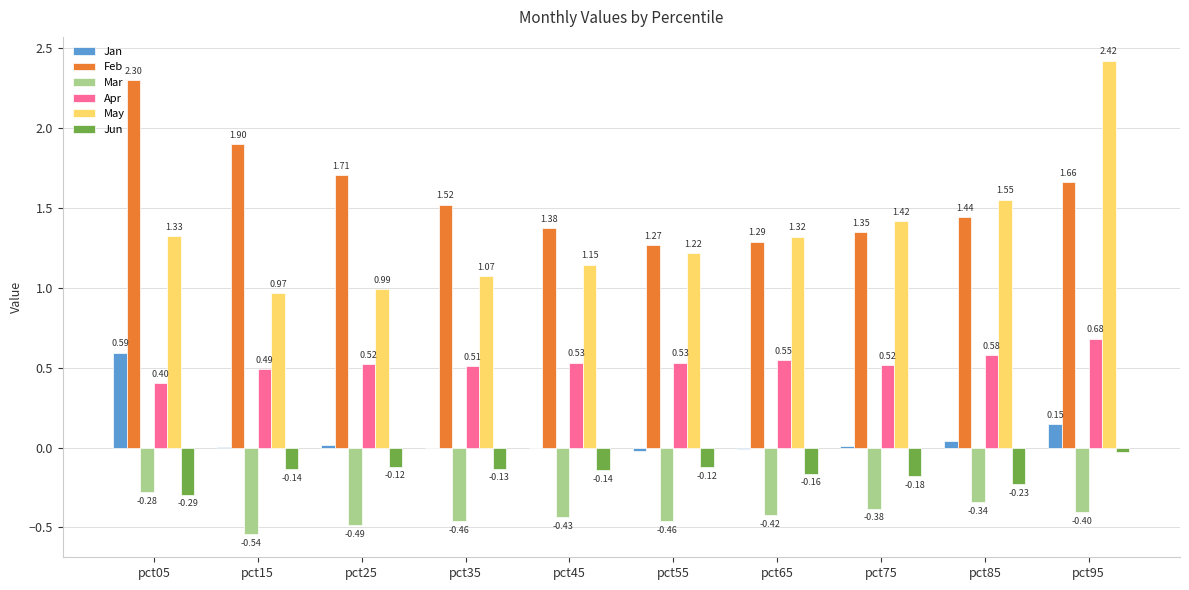

What is the sum of the Jun values at pct35 and pct85?

-0.4